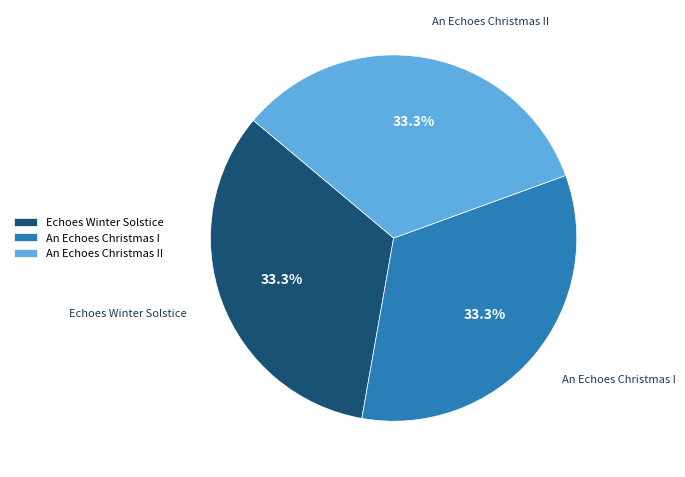

Combined, do An Echoes Christmas I and An Echoes Christmas II account for over 50%?

Yes